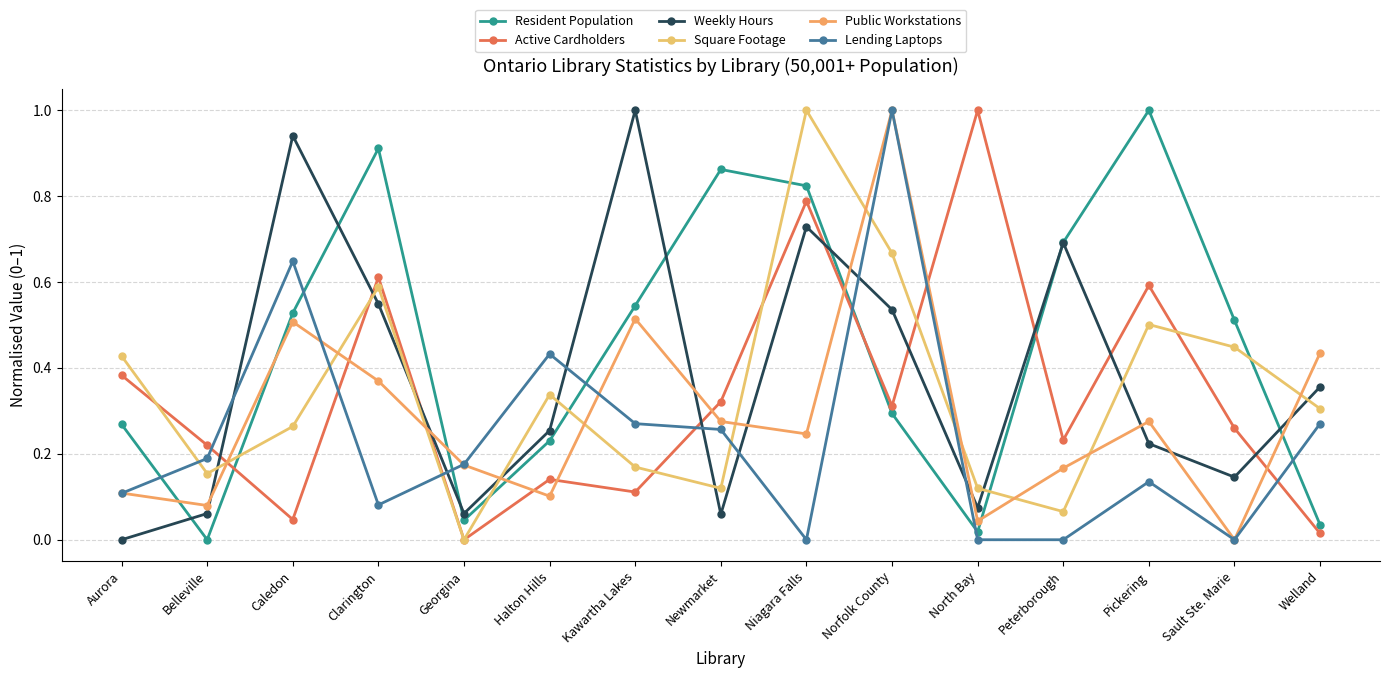

At which category does Lending Laptops reach its first local valley?

Clarington